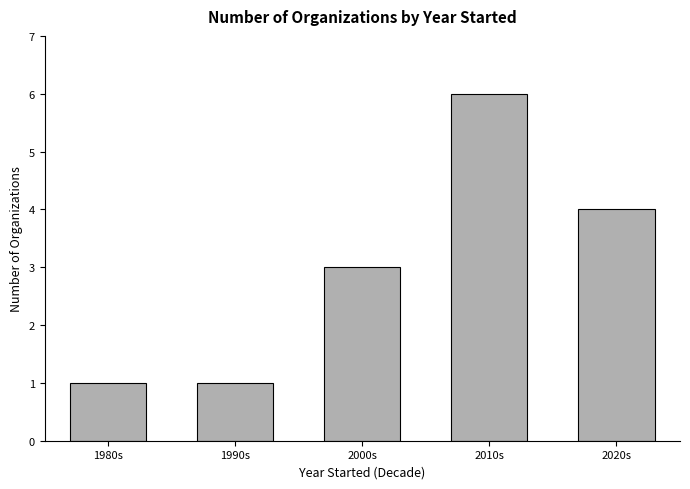

What position from the right is 1980s?

5